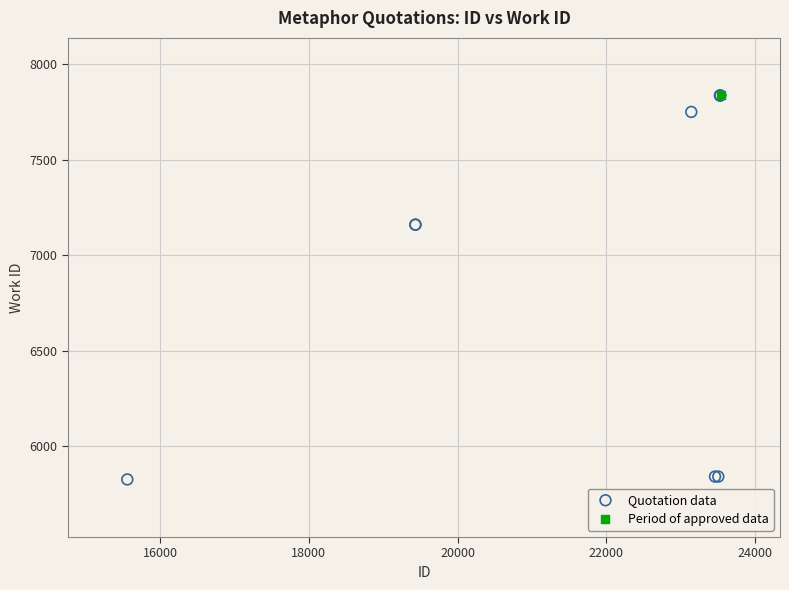

What are all the series names shown in the legend?

Quotation data, Period of approved data